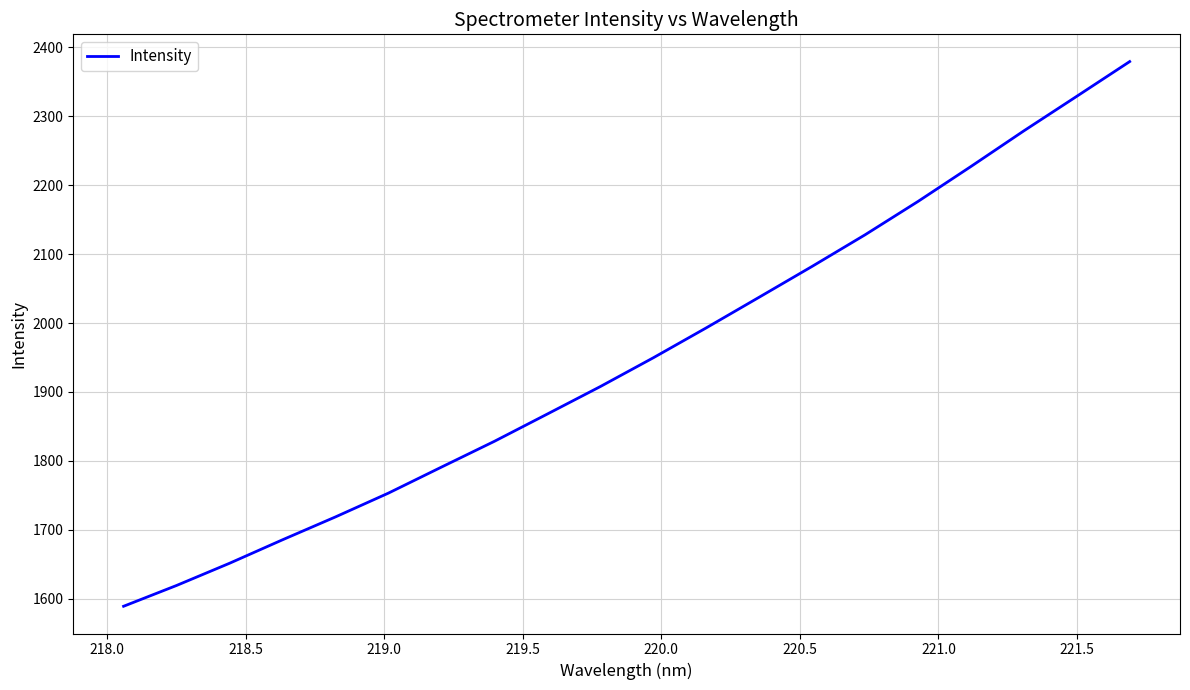

What is the maximum value shown in the chart?

2379.2